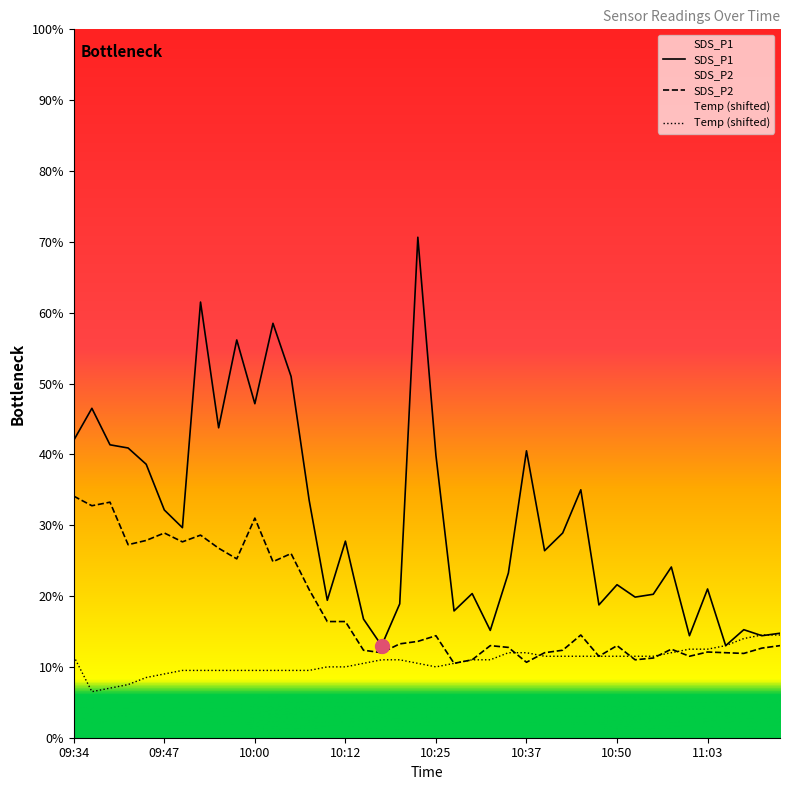

At which category does SDS_P1 reach its first local valley?

09:50